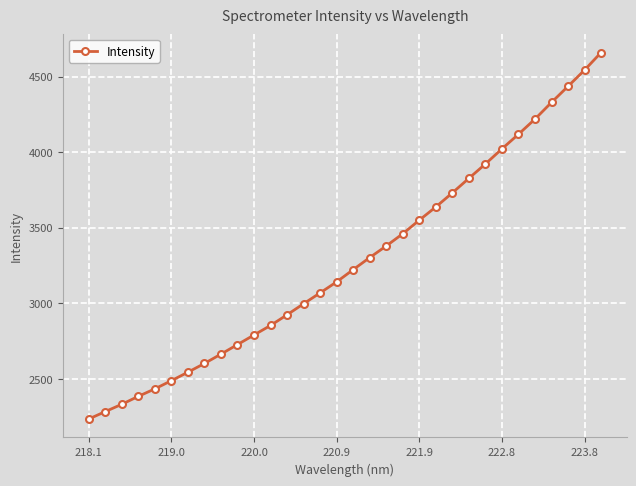

What is the value of the 3rd point from the left?

2332.0